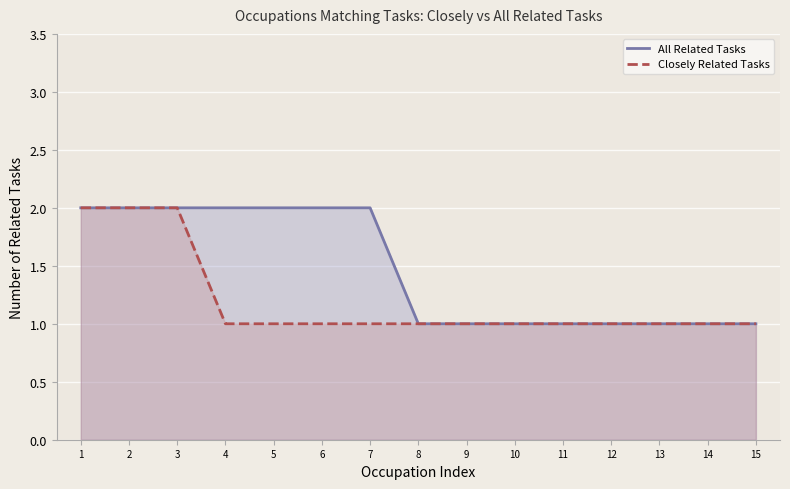

At which category is the sum across all series the highest?

1